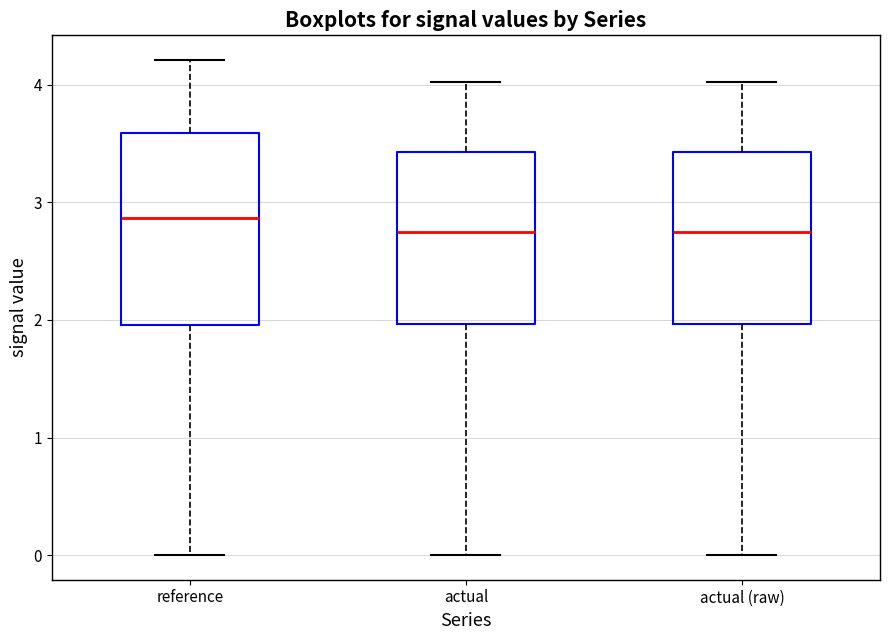

Which box's median line is the highest?

reference